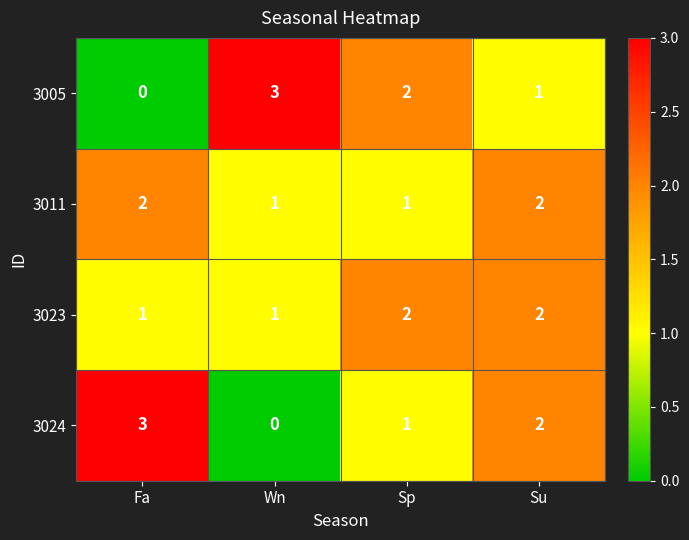

Reading right to left, extract all data points from this chart.

3005: Su=1	Sp=2	Wn=3	Fa=0
3011: Su=2	Sp=1	Wn=1	Fa=2
3023: Su=2	Sp=2	Wn=1	Fa=1
3024: Su=2	Sp=1	Wn=0	Fa=3